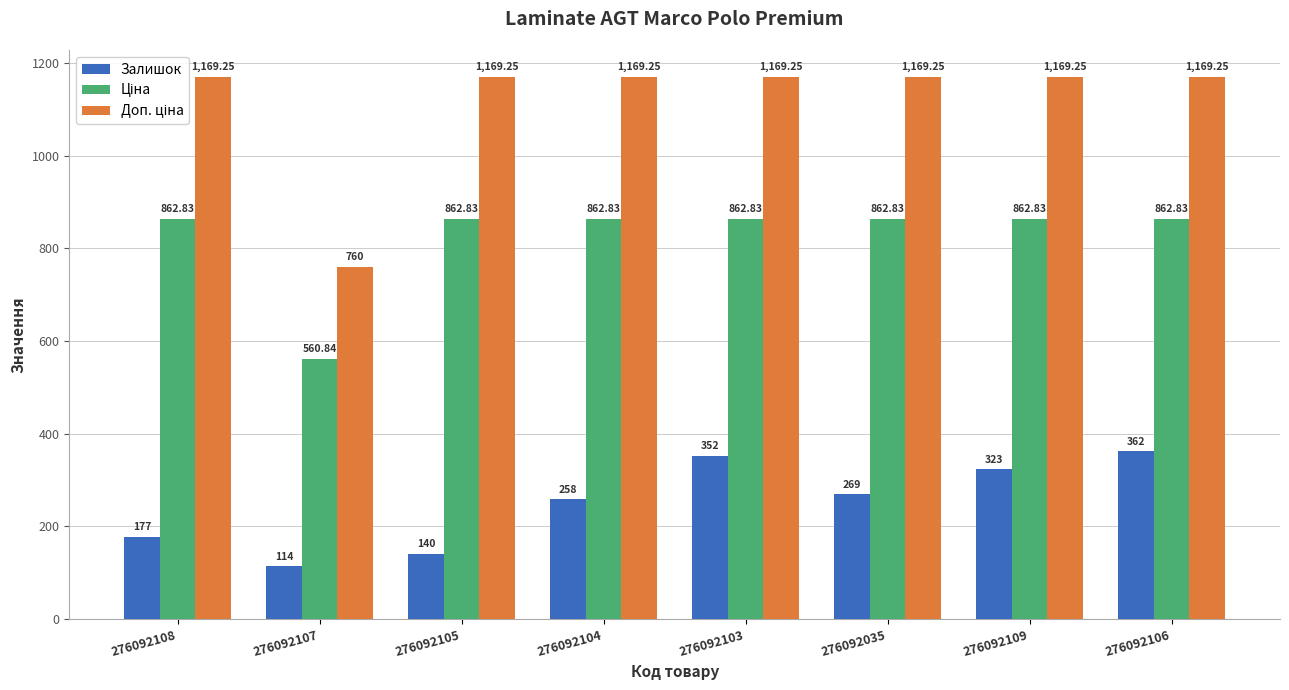

List the labels in order of Залишок value, largest first.

276092106, 276092103, 276092109, 276092035, 276092104, 276092108, 276092105, 276092107